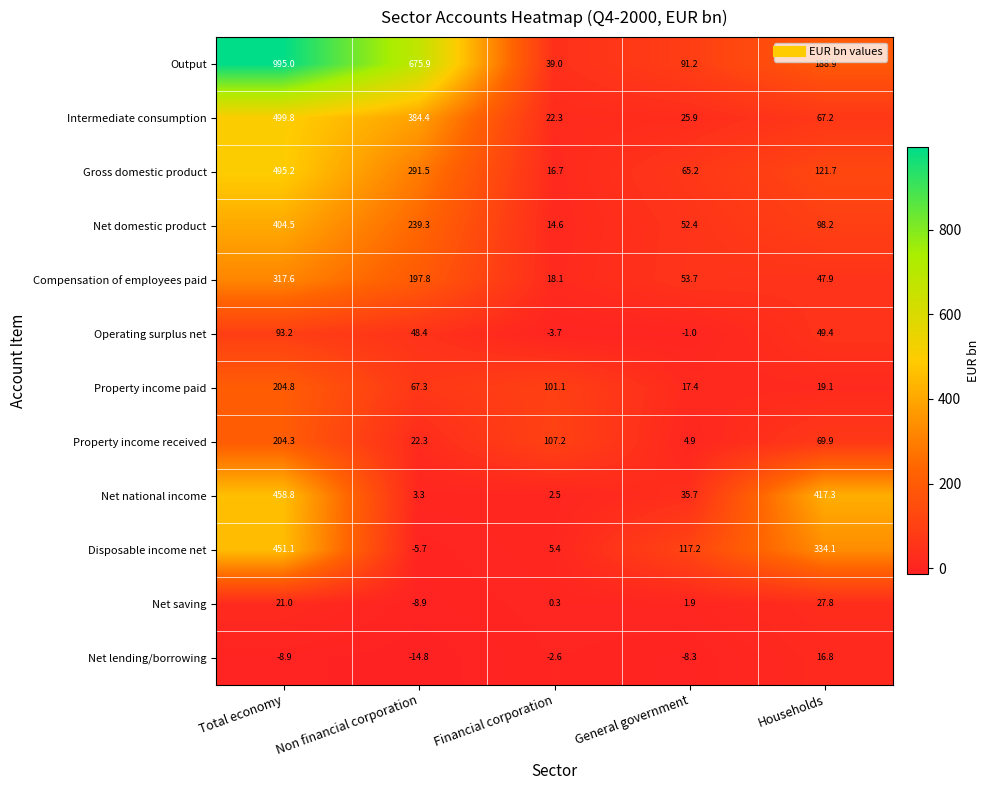

True or false: Property income received has a value of 107.2 at Financial corporation.

True